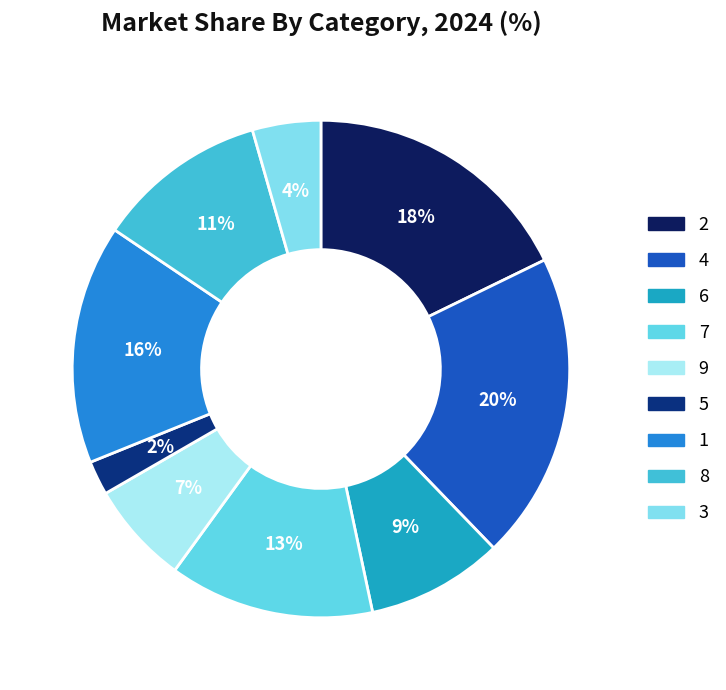

To the nearest percent, what is the difference between the largest and smallest slice percentages?

18%